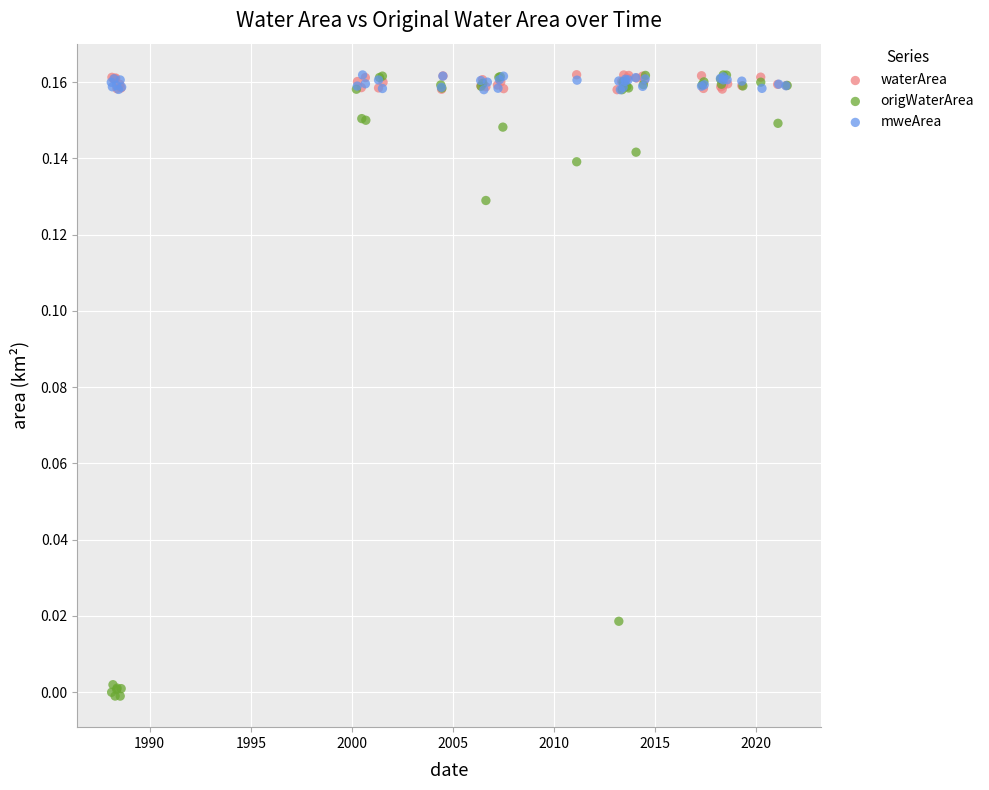

What are all the series names shown in the legend?

waterArea, origWaterArea, mweArea